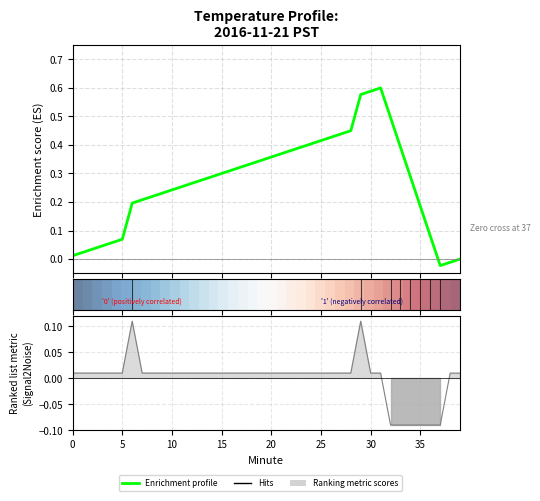

Which has a higher value, 5 or 30?

30